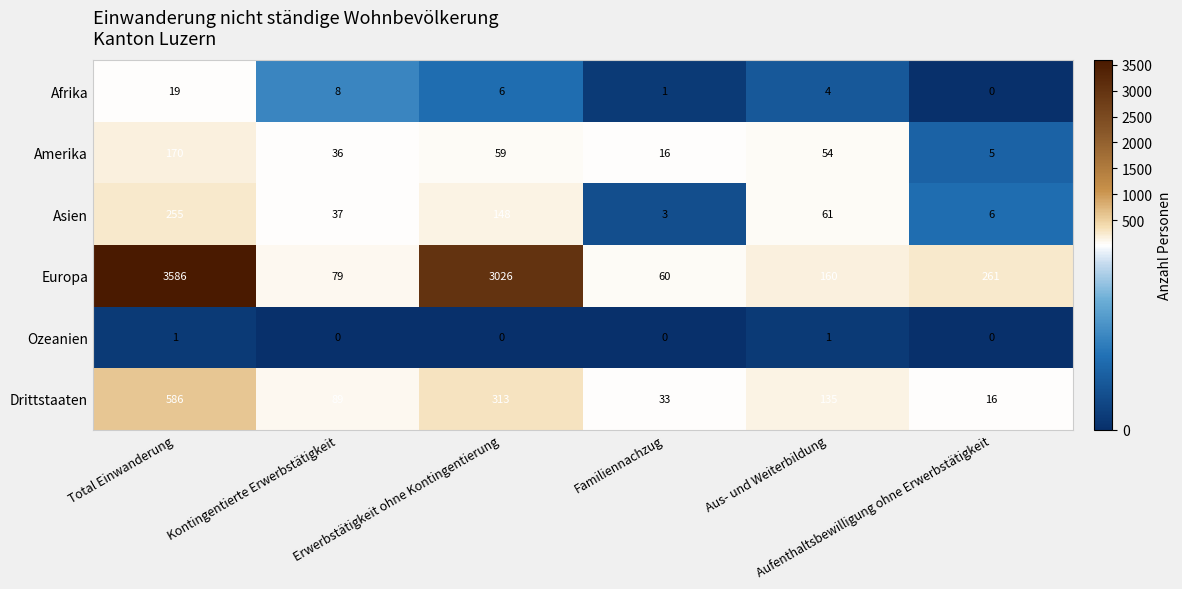

Rank the series by their maximum value, from lowest to highest.

Ozeanien, Afrika, Amerika, Asien, Drittstaaten, Europa